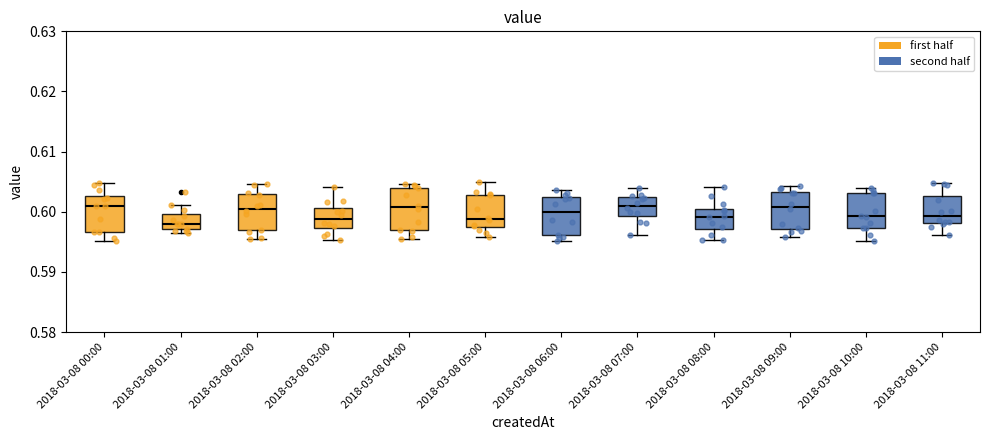

Where does the lower whisker of the box for 2018-03-08 11:00 end on the y-axis? The values are not printed on the chart, so give them approximately, as read against the axis.

0.596